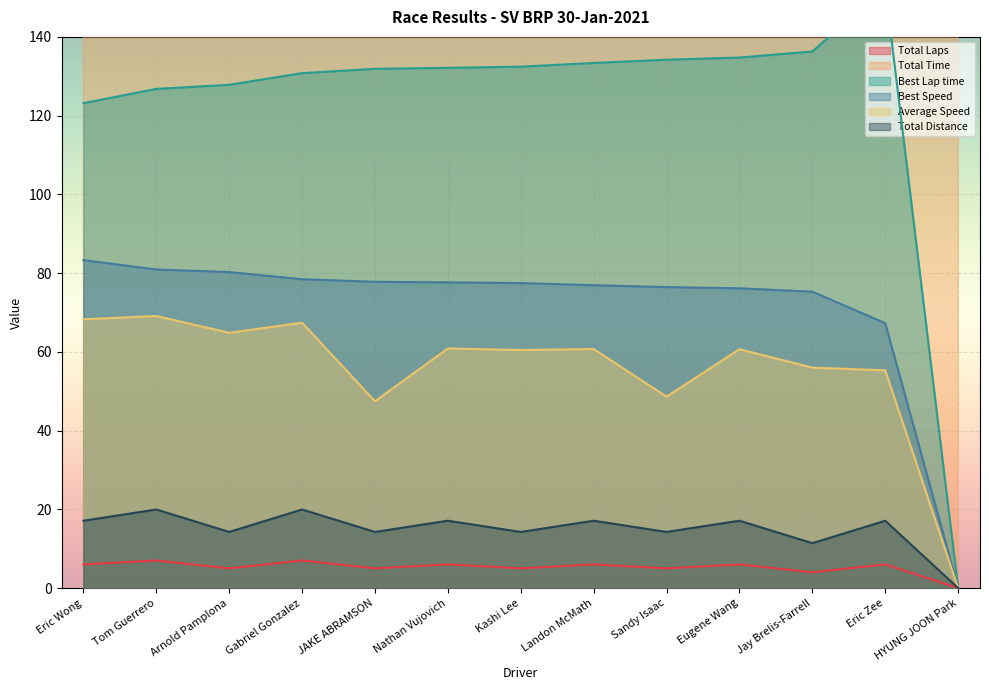

Where is the first local minimum for Total Time?

Arnold Pamplona